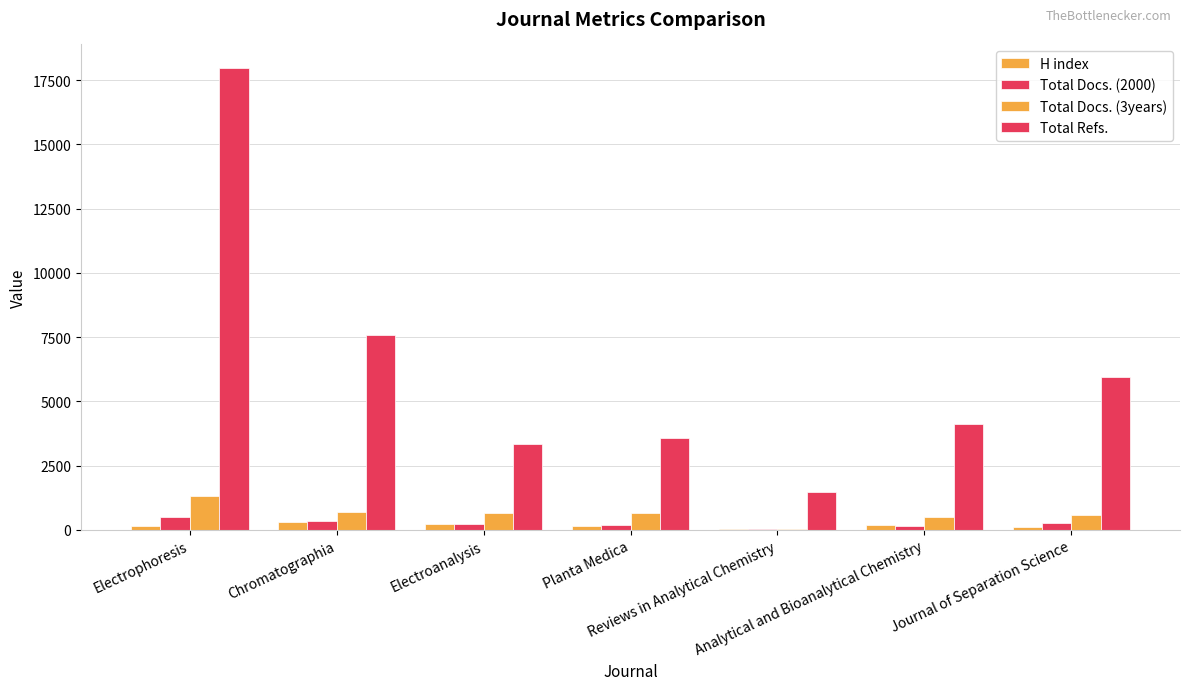

Are the bars grouped side by side (vs. stacked)?

Yes